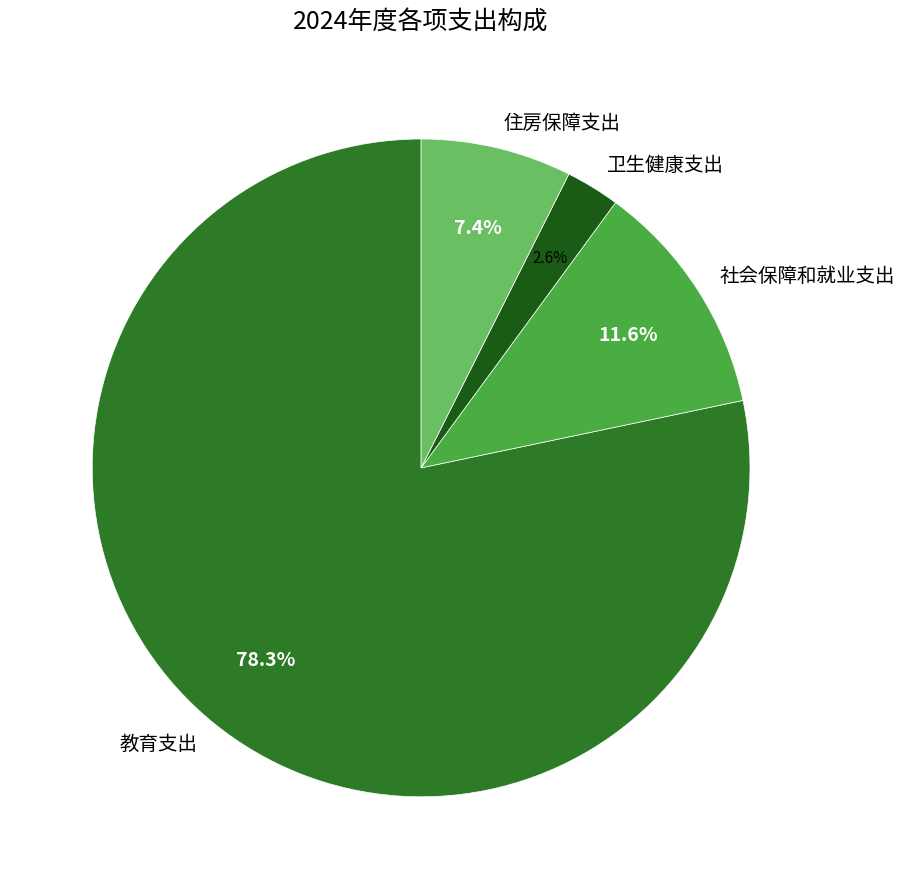

Rank the categories by value from highest to lowest.

教育支出, 社会保障和就业支出, 住房保障支出, 卫生健康支出